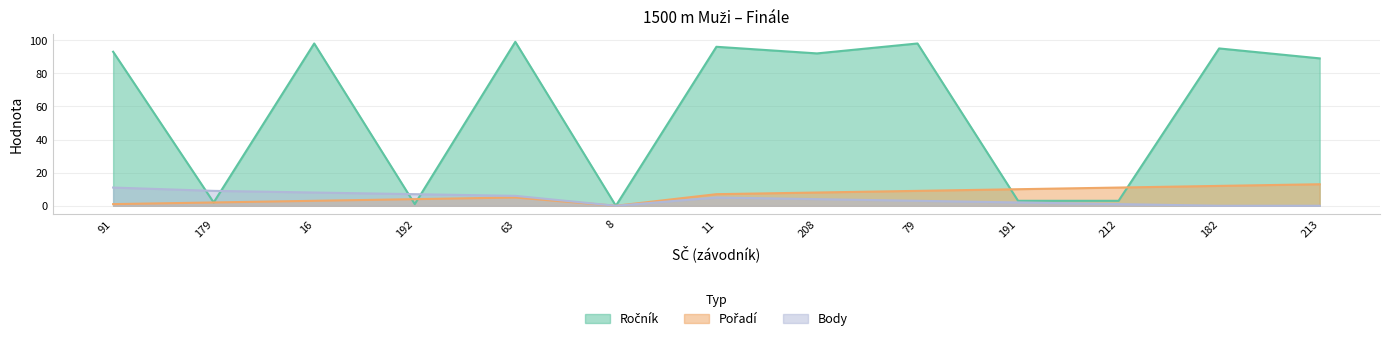

Where is the first local minimum for Pořadí?

8